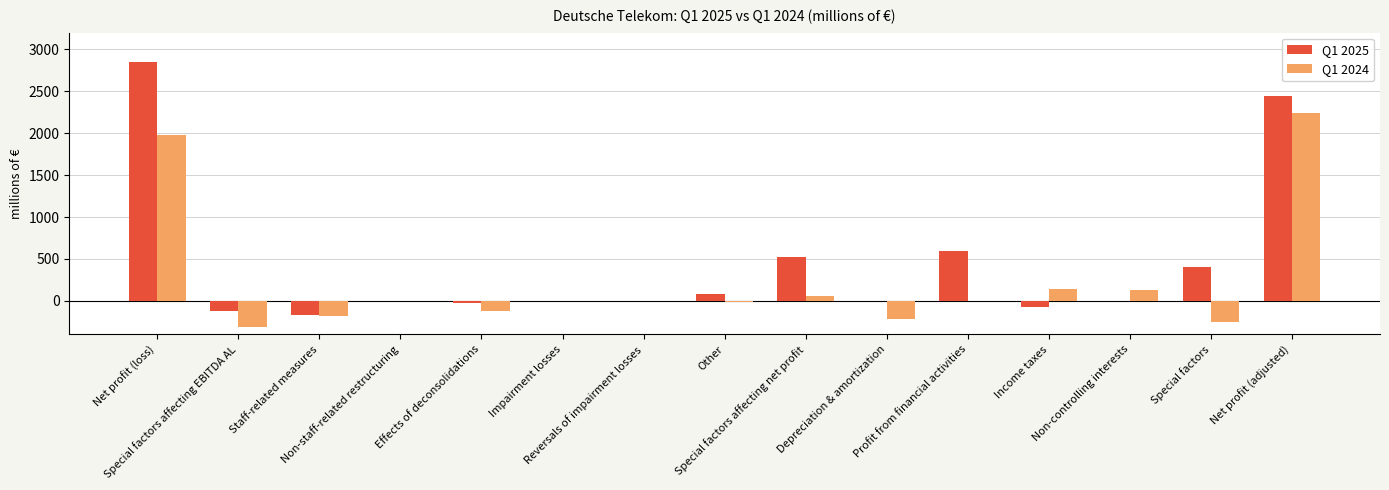

Which series has the largest total across all categories?

Q1 2025